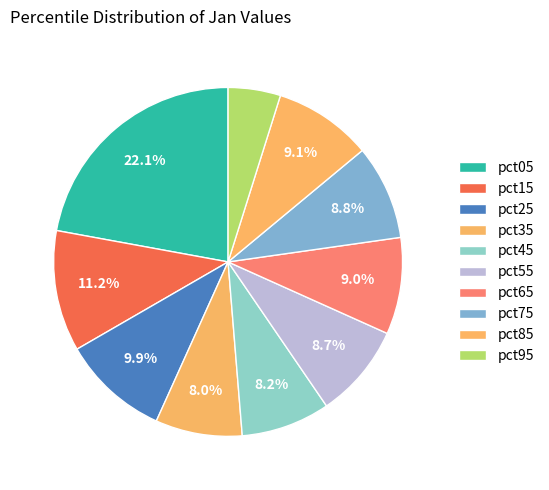

Count the number of slices in the pie.

10